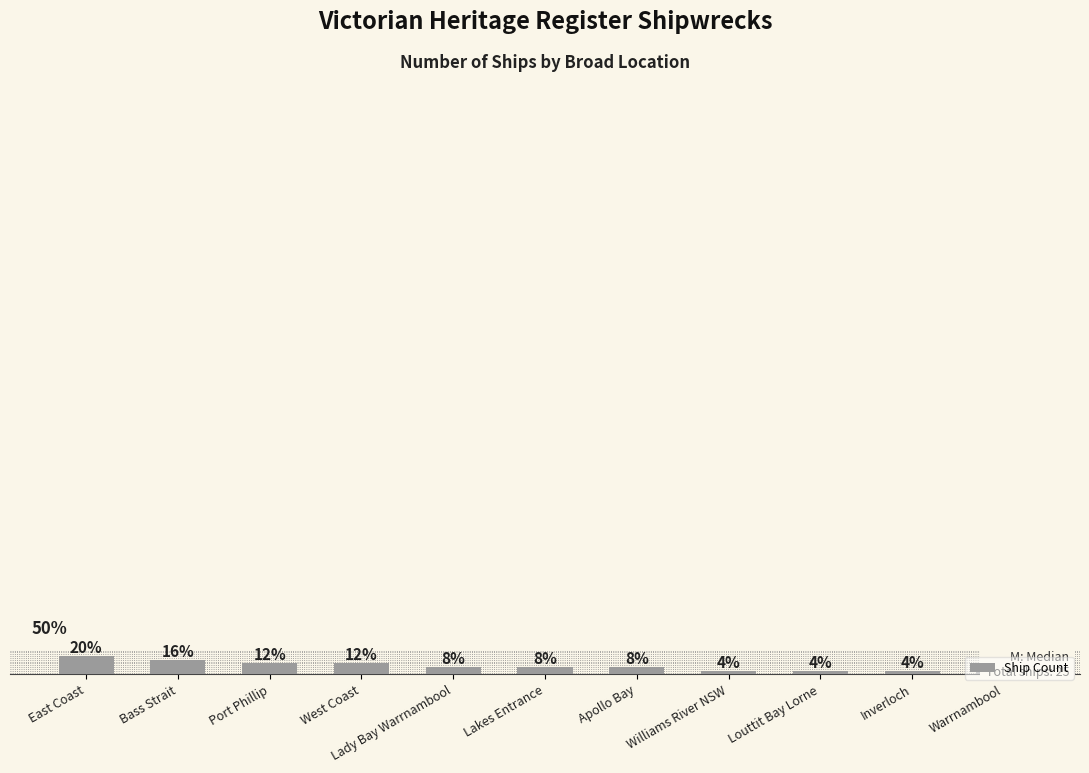

What is the difference between the maximum and minimum values?

4